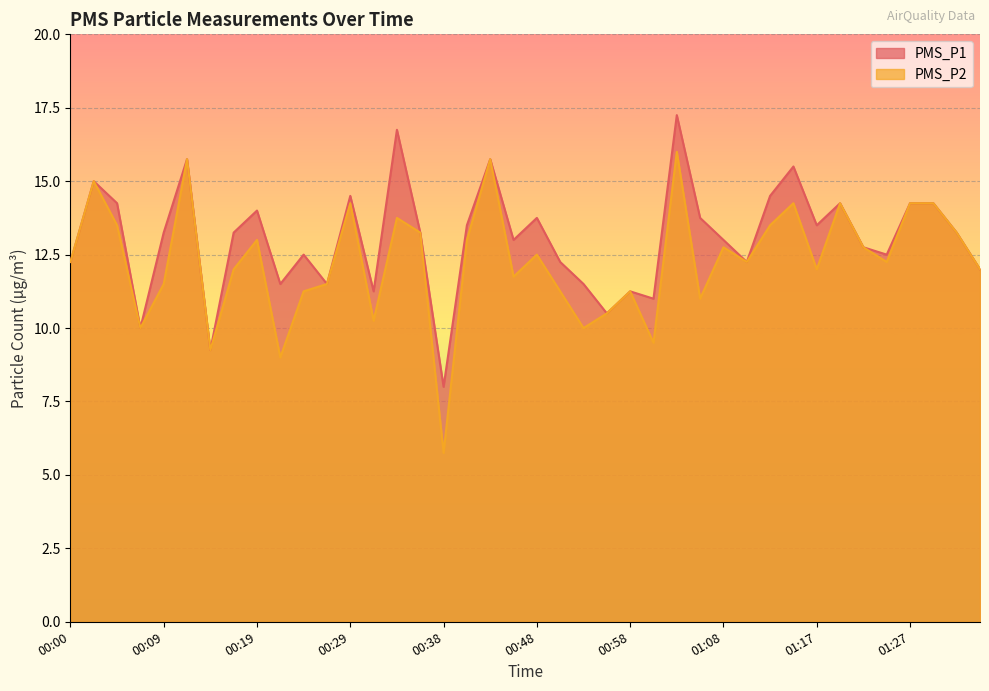

What is the difference between the PMS_P2 values at 00:02 and 00:43?

0.8